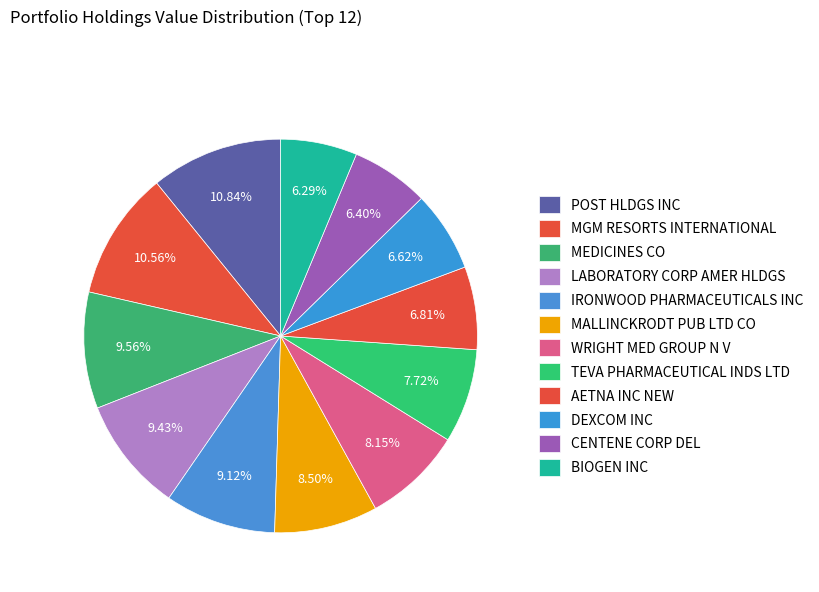

How many slices are in this pie chart?

12